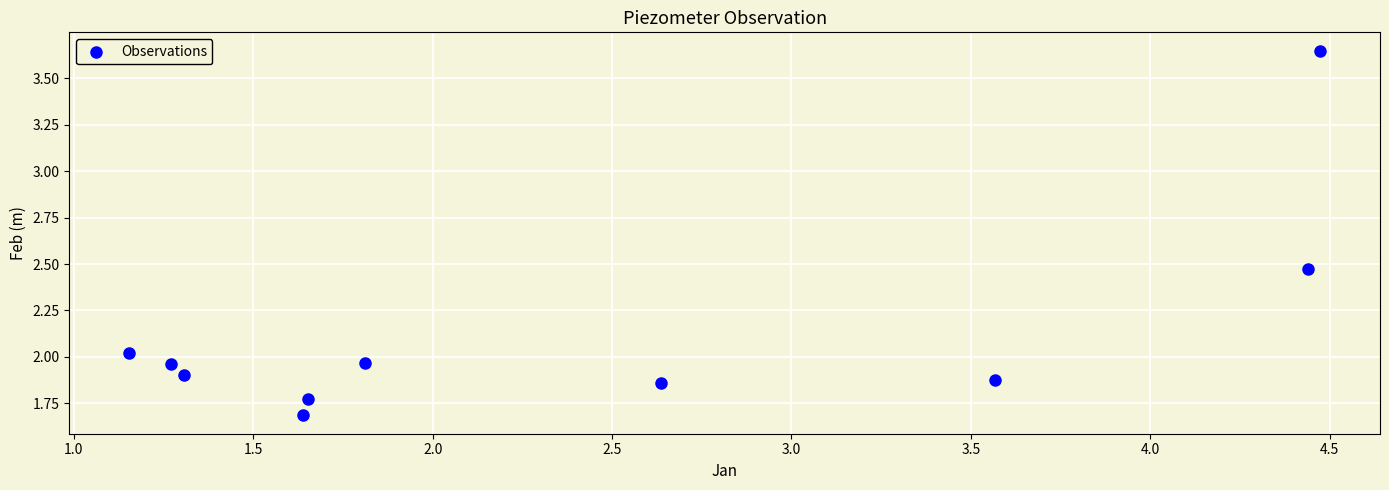

What is the average X value?

2.4